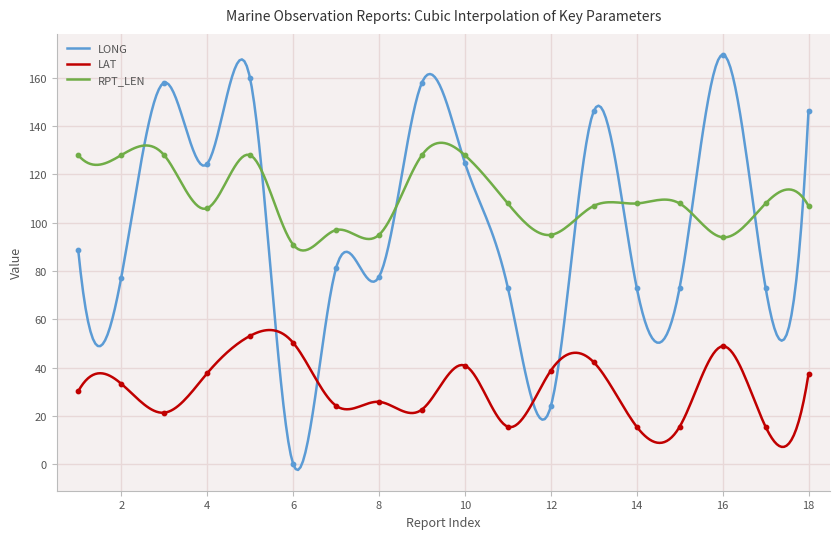

What is the total value across all series at 10?

293.8